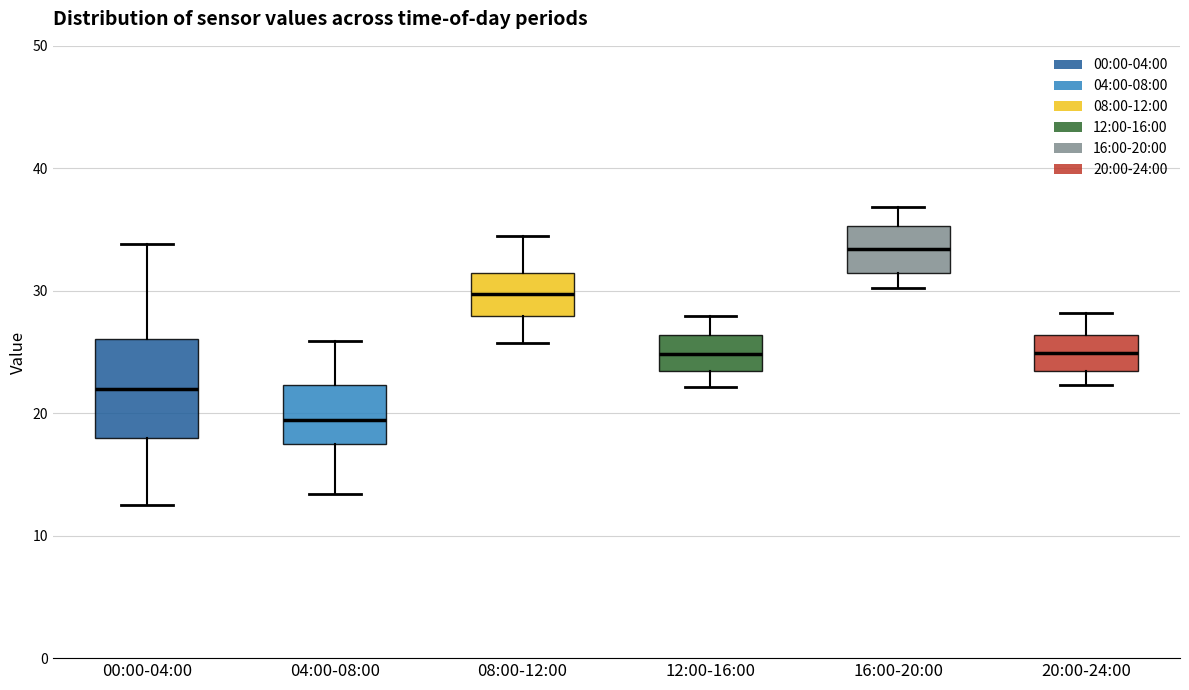

Reading left to right, transcribe this box plot: for each box, give where its median line is, the range the box spans, and where its two whiskers end, as read against the y-axis. The values are not printed on the chart, so give them approximately, as read against the axis.

00:00-04:00: median 22, box 18 to 26, whiskers 12 to 34
04:00-08:00: median 19, box 17 to 22, whiskers 13 to 26
08:00-12:00: median 30, box 28 to 31, whiskers 26 to 35
12:00-16:00: median 25, box 23 to 26, whiskers 22 to 28
16:00-20:00: median 33, box 31 to 35, whiskers 30 to 37
20:00-24:00: median 25, box 23 to 26, whiskers 22 to 28